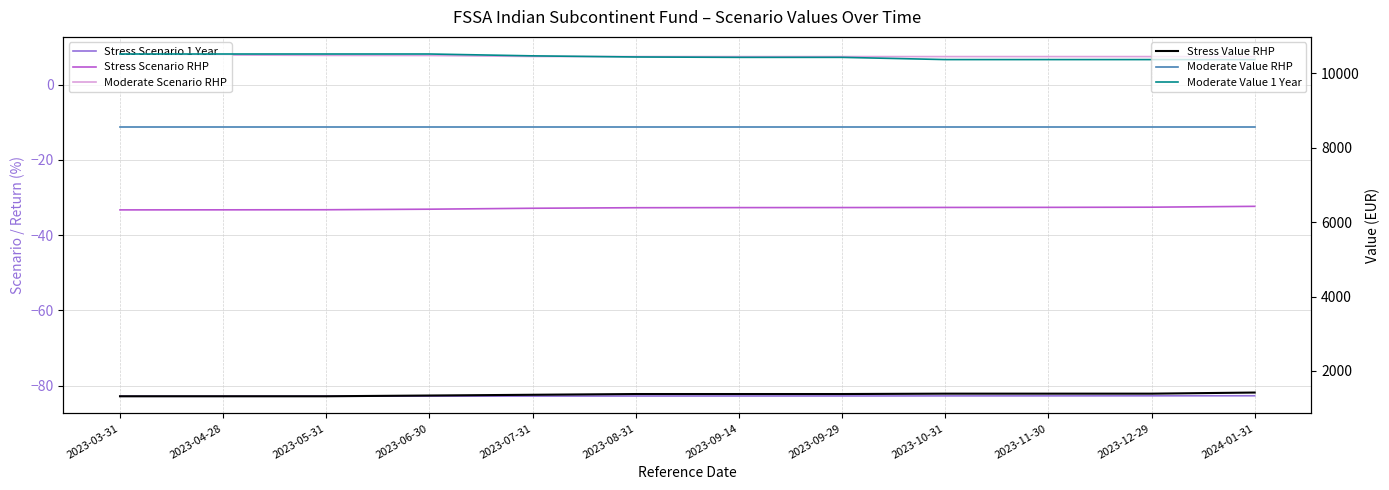

How many data points does each series have?

12